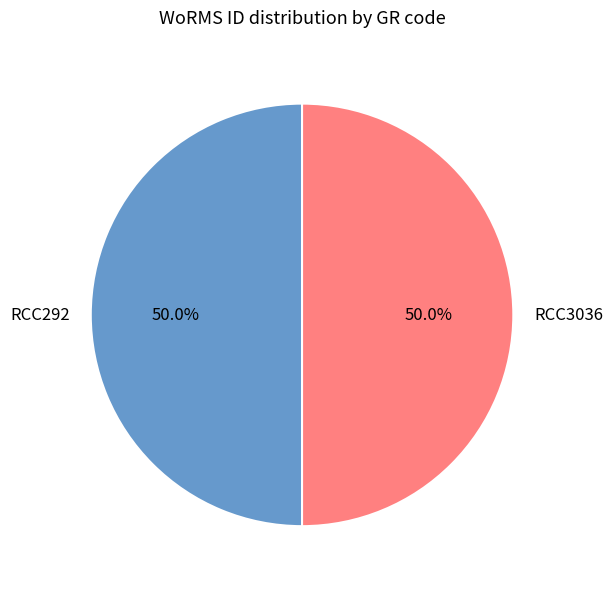

To the nearest percent, what is the combined percentage of RCC292 and RCC3036?

100%